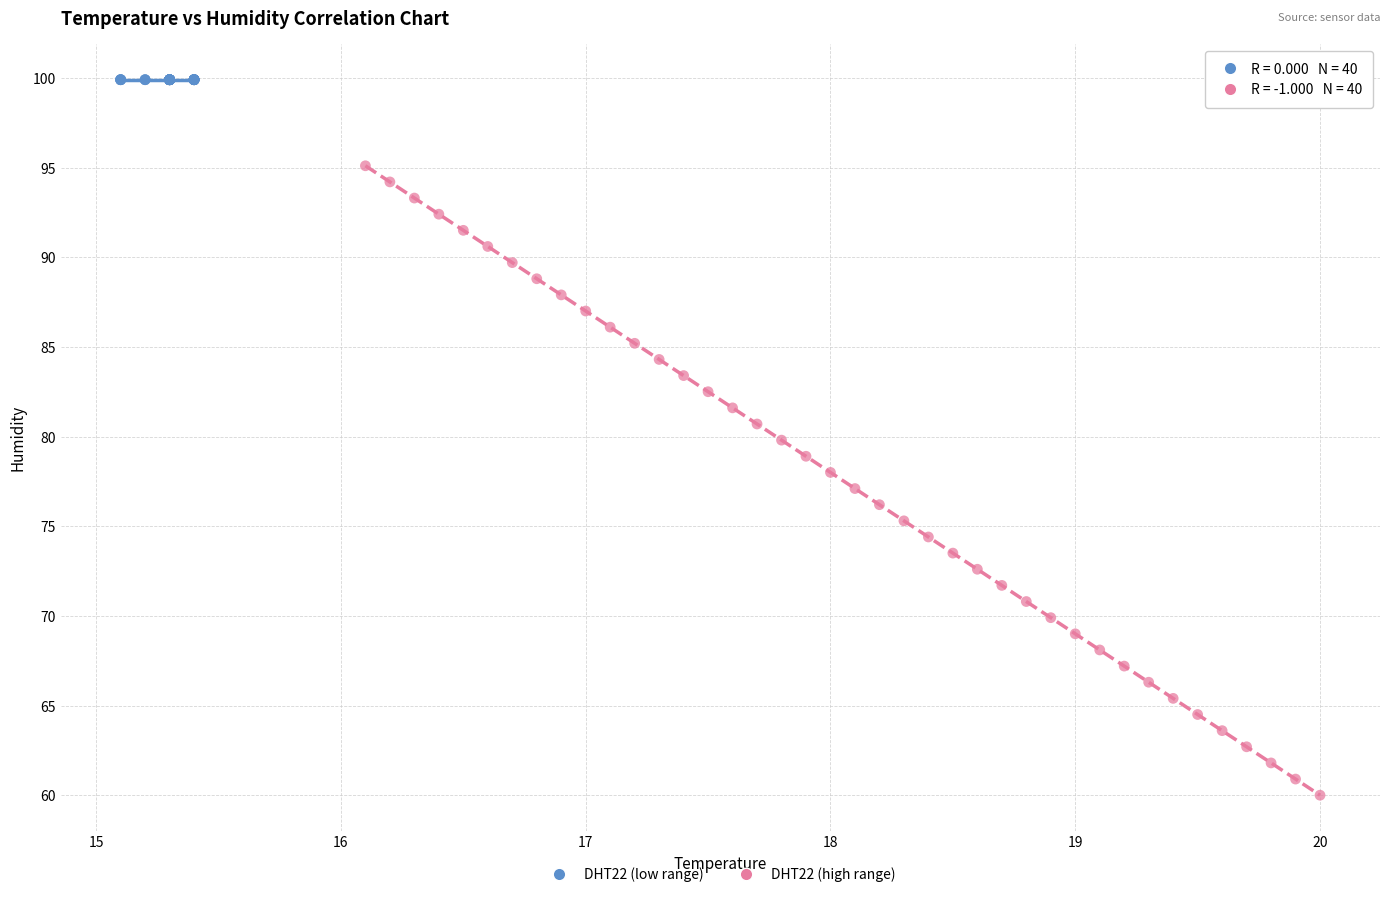

Which series contains the highest Y value?

DHT22 (low range)